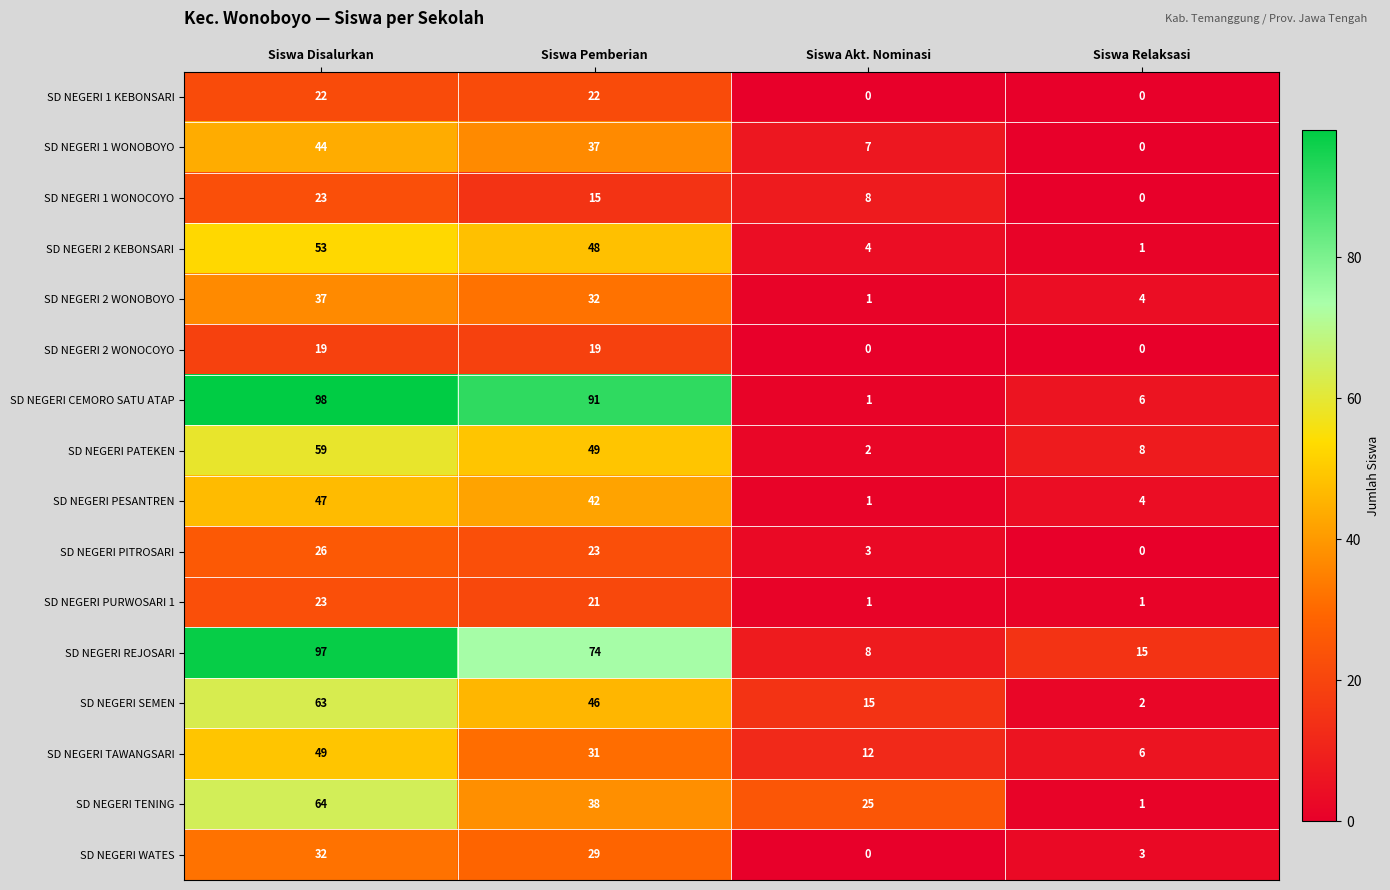

What is the highest value of the SD NEGERI PITROSARI series?

26